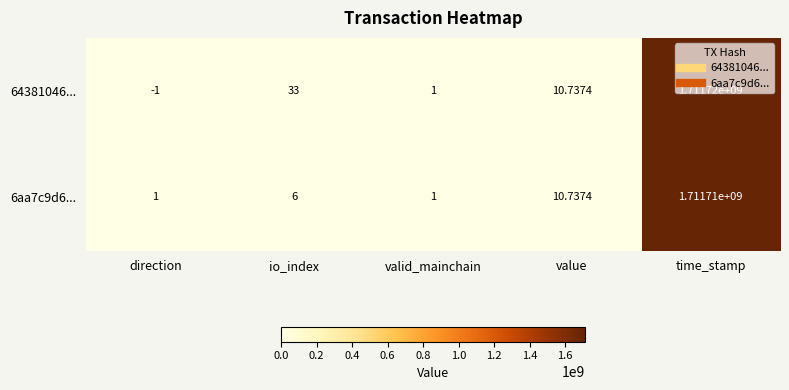

Which label corresponds to the smallest value in the chart?

direction